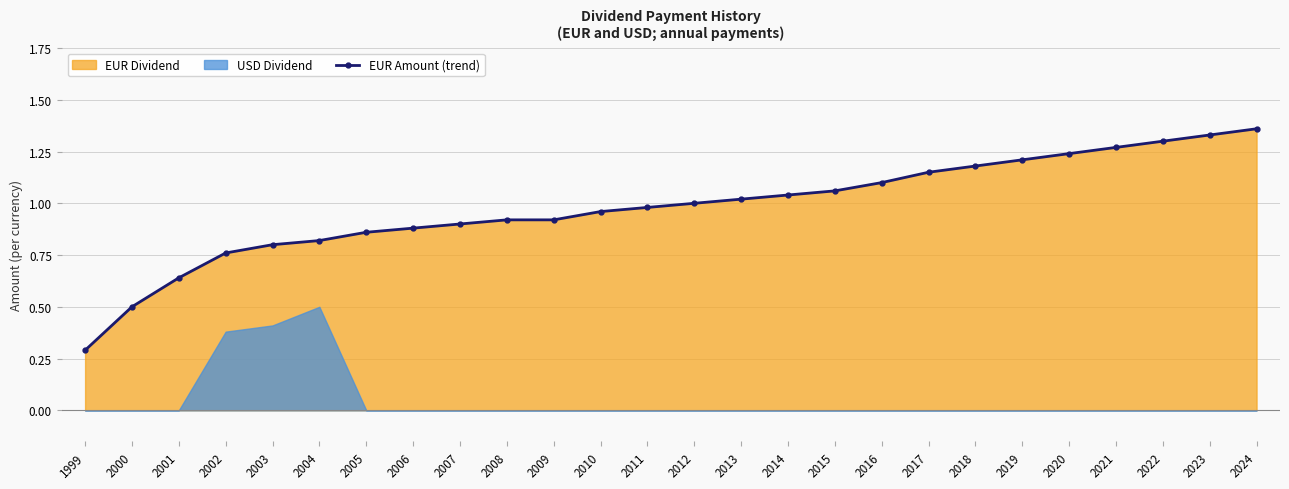

Rank the categories by value from highest to lowest.

2024, 2023, 2022, 2021, 2020, 2019, 2018, 2017, 2016, 2015, 2014, 2013, 2012, 2011, 2010, 2008, 2009, 2007, 2006, 2005, 2004, 2003, 2002, 2001, 2000, 1999